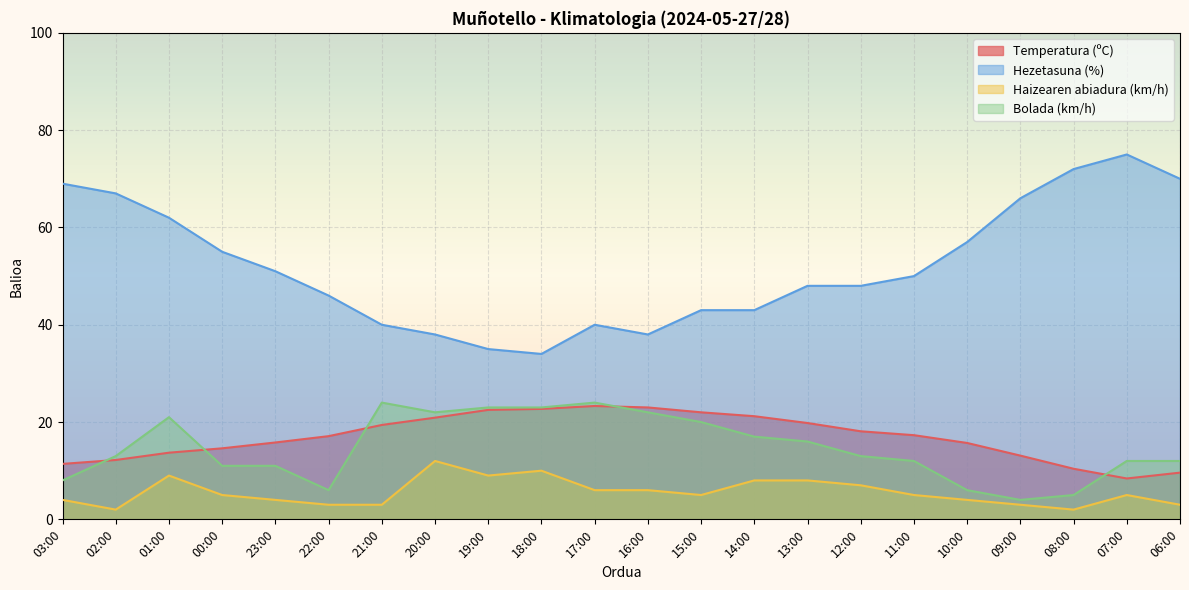

Where is the first local maximum for Hezetasuna (%)?

17:00